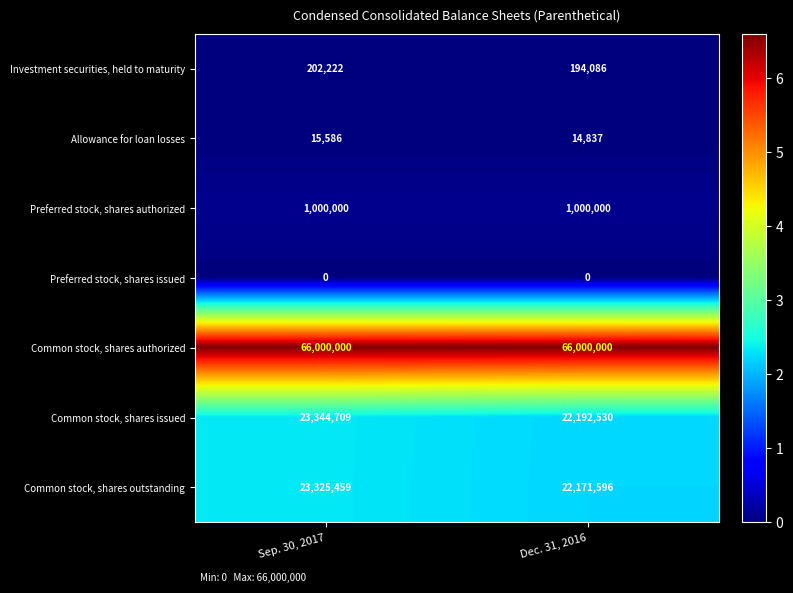

Which series has the largest range (max minus min)?

Common stock, shares outstanding